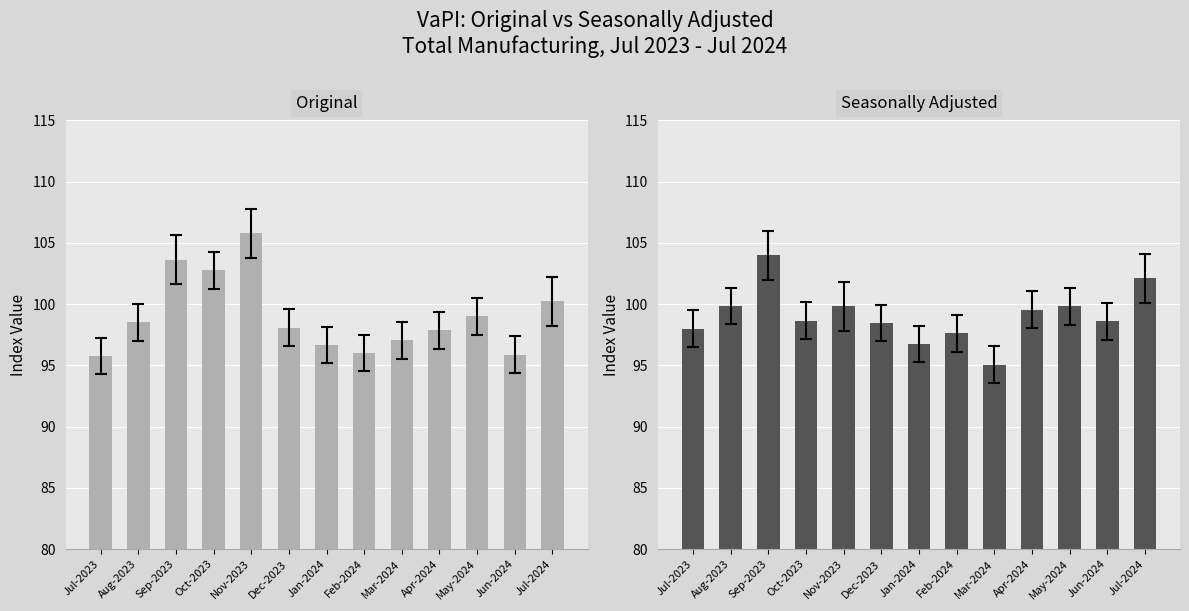

How many values in the Original series exceed 98?

7